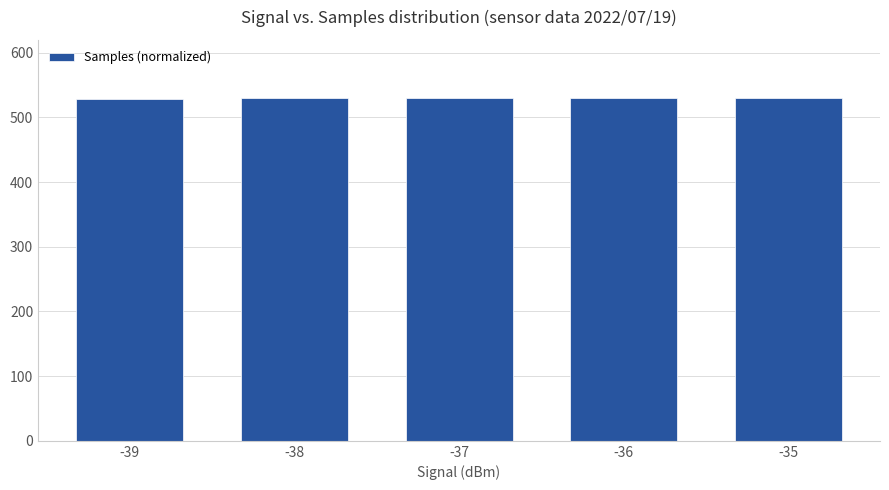

What is the greatest value displayed?

530.0